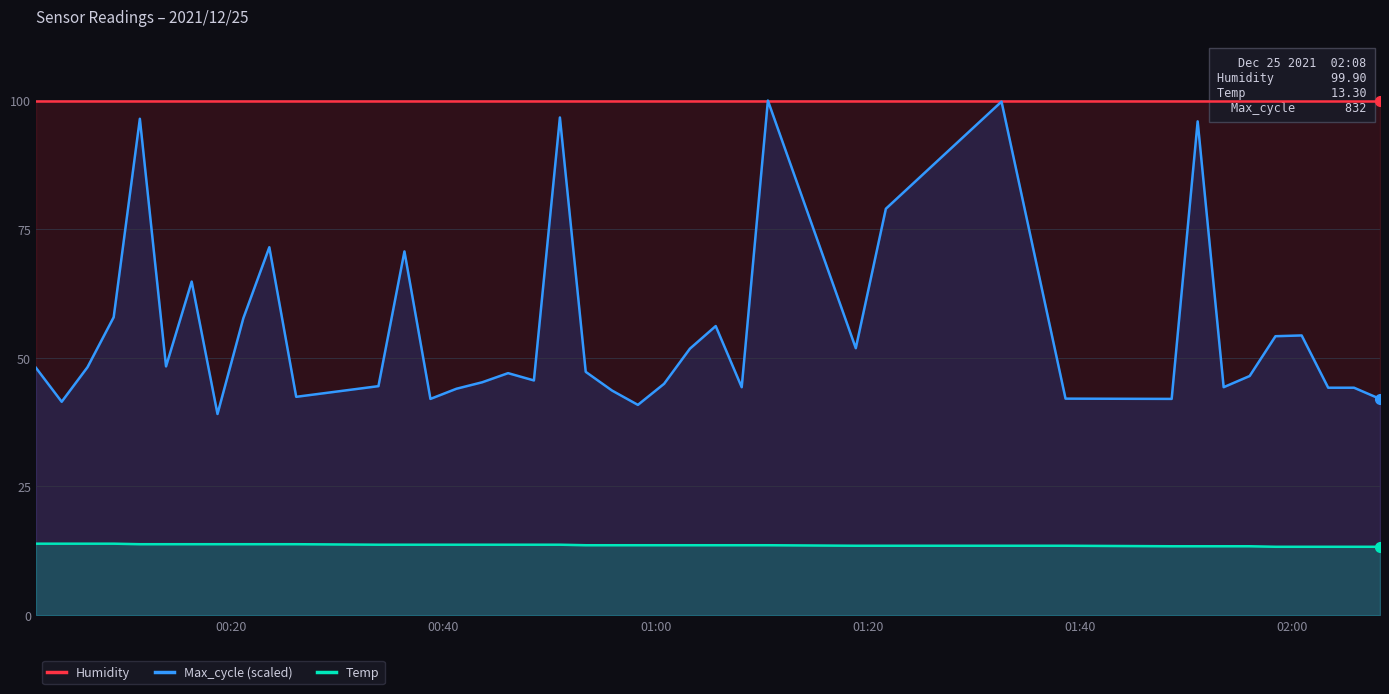

True or false: Temp and Max_cycle (scaled) cross at least once.

False